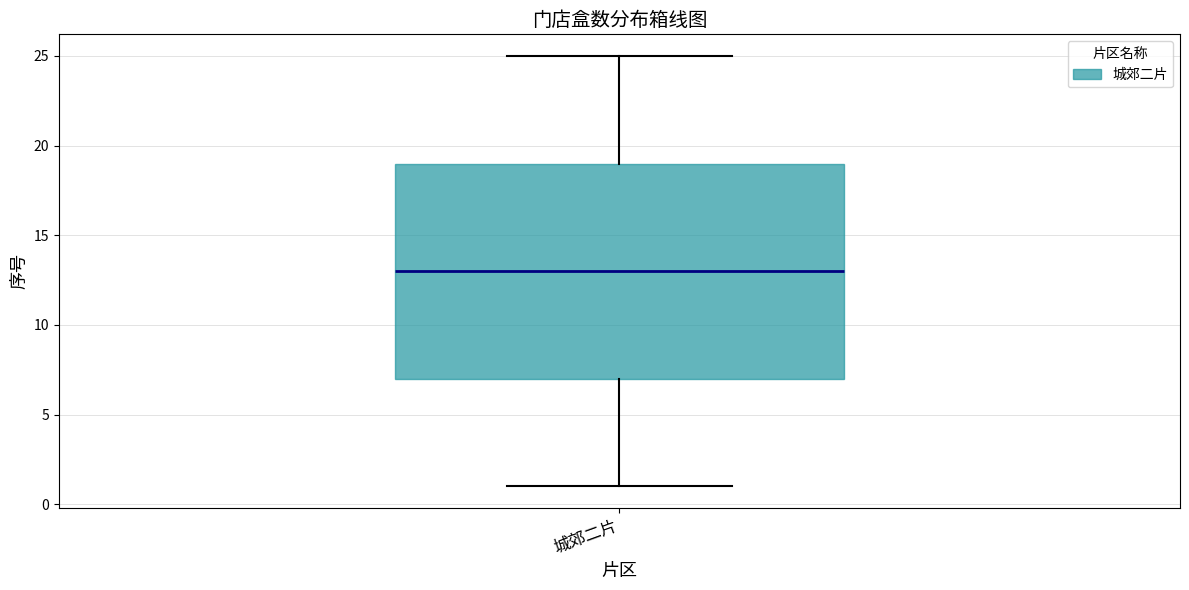

Transcribe this box plot: give where the median line is, the range the box spans, and where the two whiskers end, as read against the y-axis. The values are not printed on the chart, so give them approximately, as read against the axis.

median 13, box 7 to 19, whiskers 1 to 25